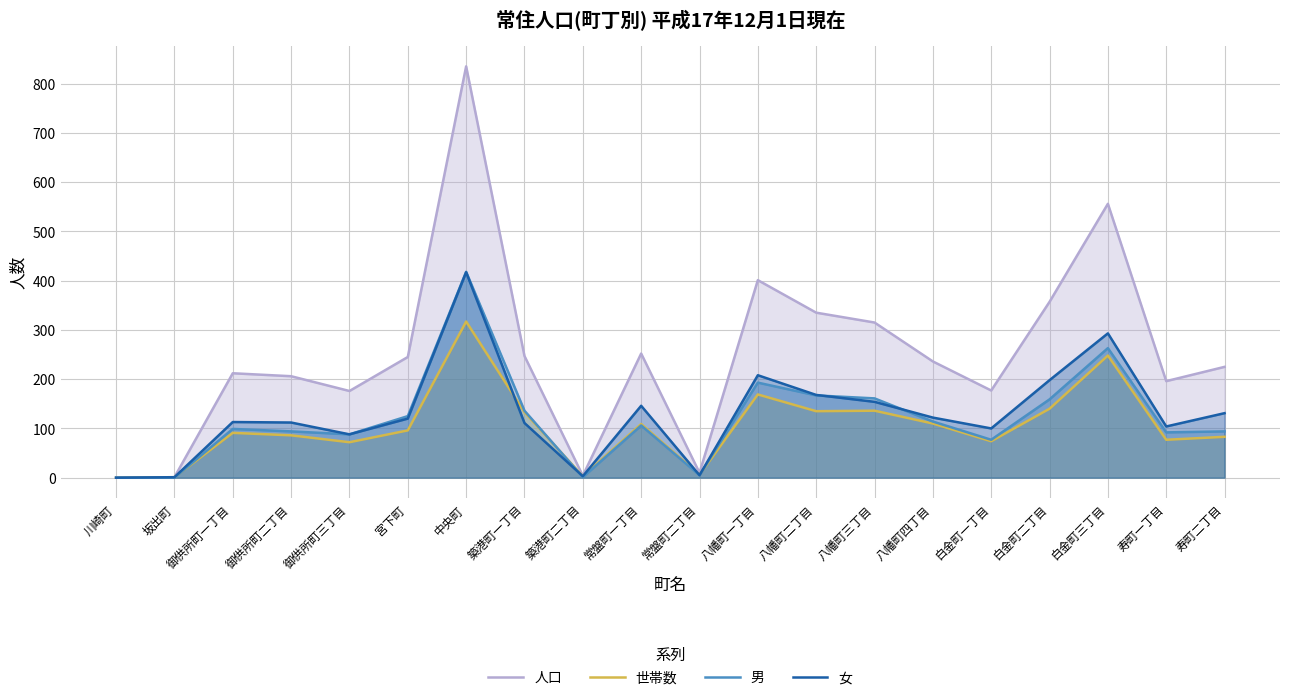

The 世帯数 series shows 77 at 寿町一丁目. True or false?

True